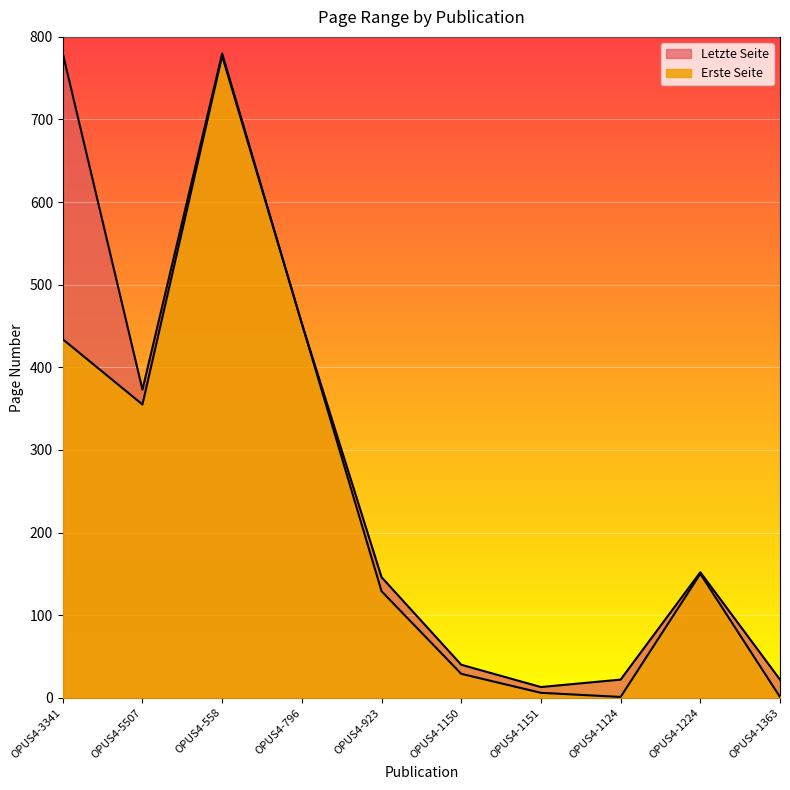

Rank the series at OPUS4-1124 from lowest to highest value.

Erste Seite, Letzte Seite